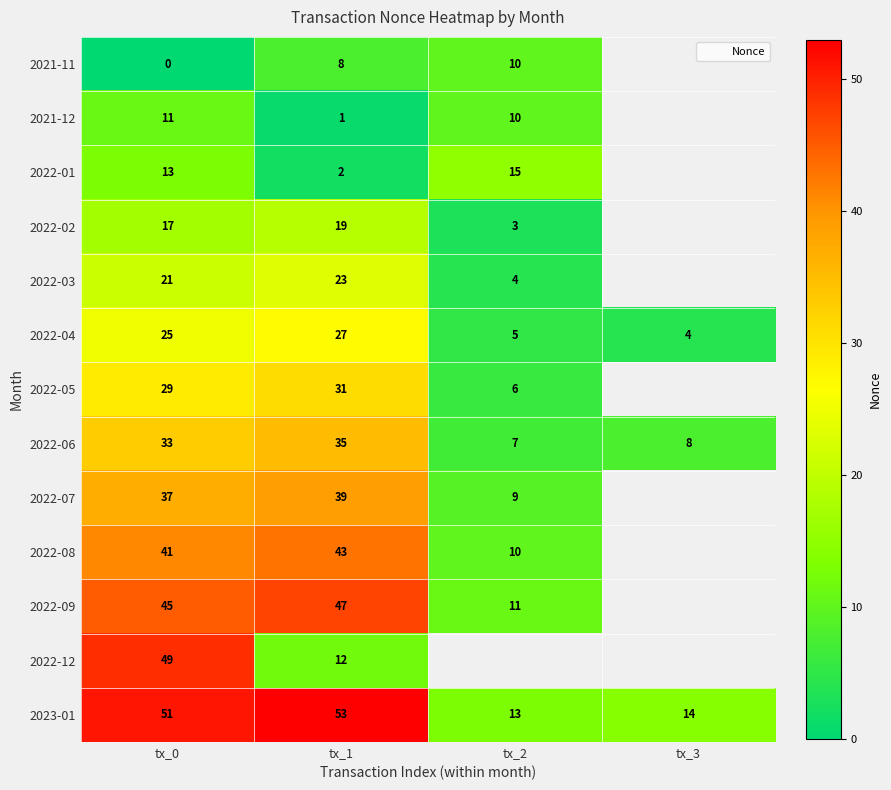

Which has a higher value, tx_0 or tx_1?

tx_1